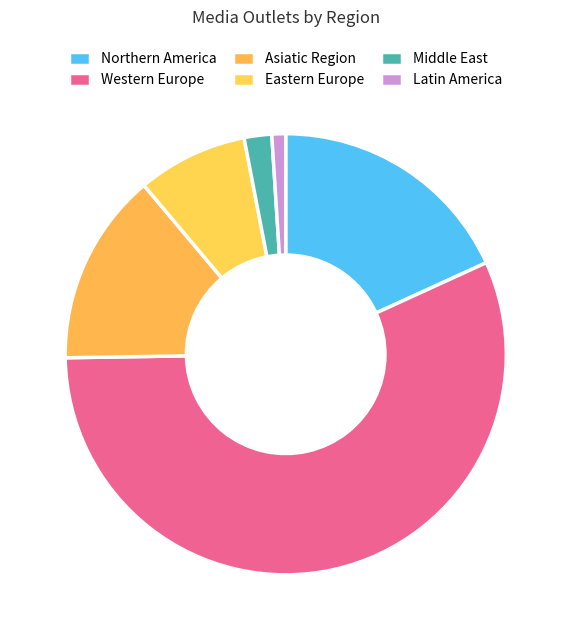

Which slice represents more than half of the pie?

Western Europe